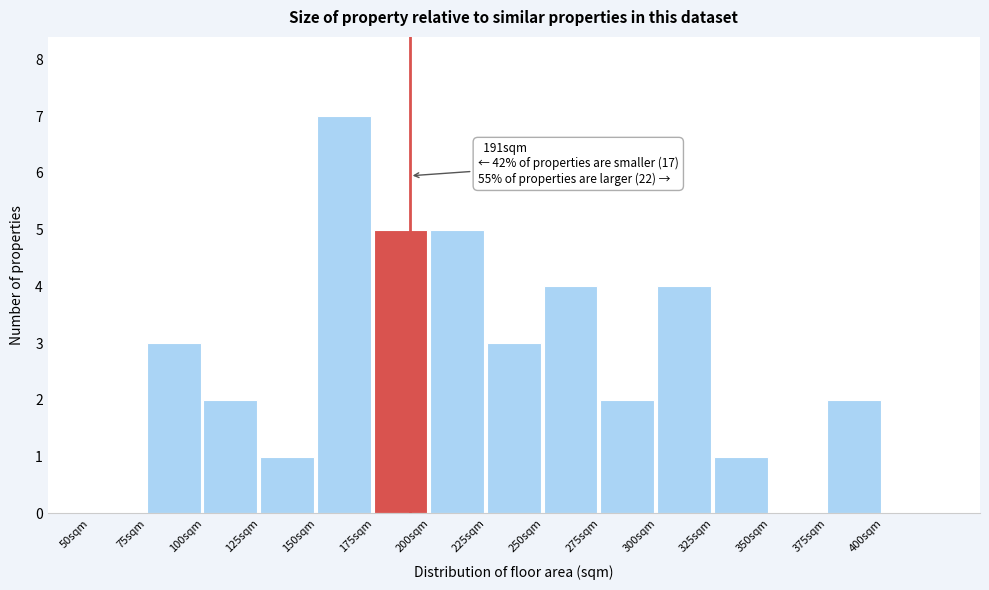

Over which range of the x-axis is the bar tallest?

150 to 175